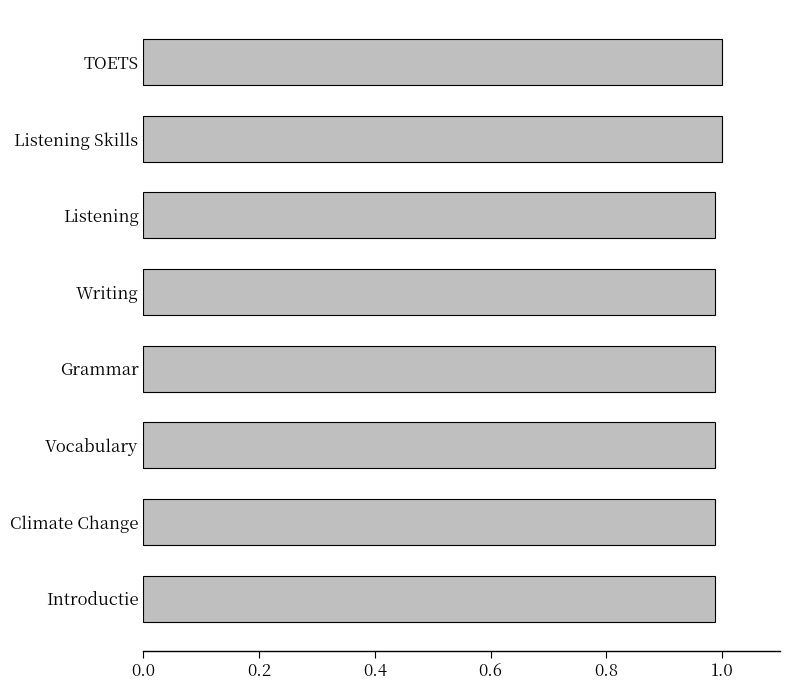

What is the sum of all values?

7.9